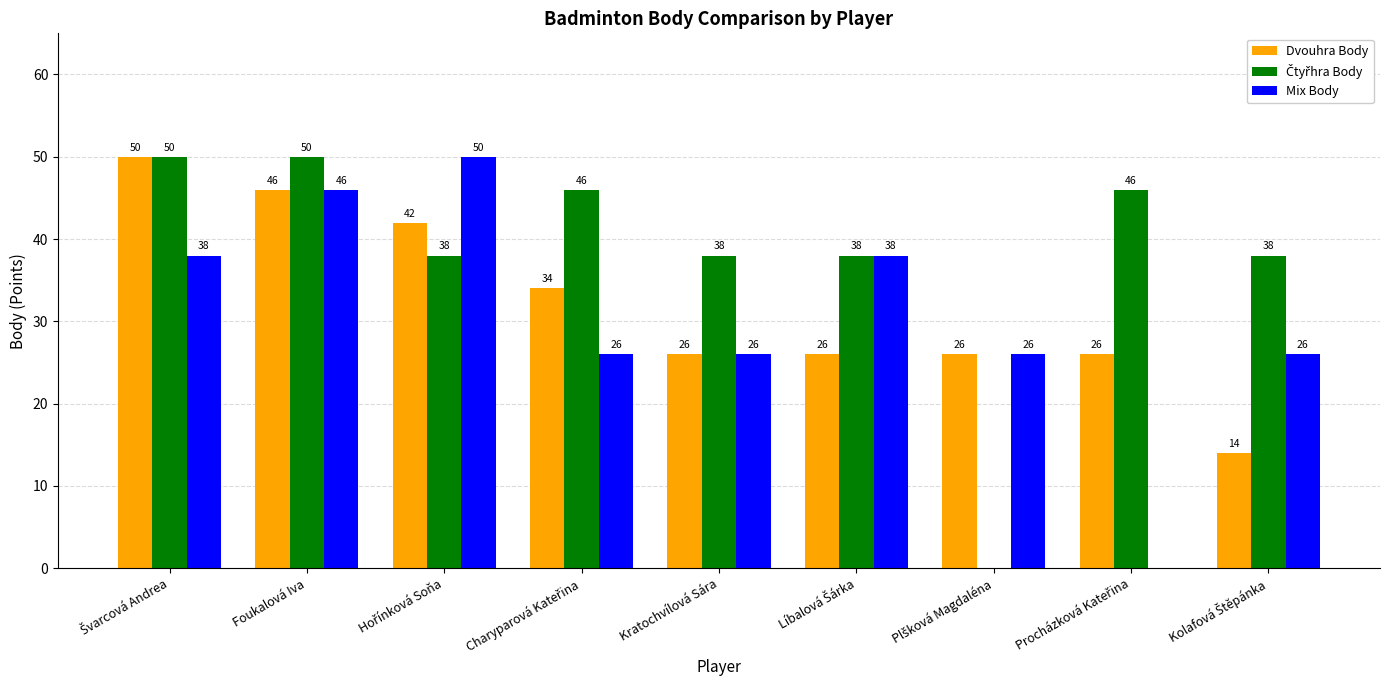

How many Mix Body values are between 26 and 38?

6